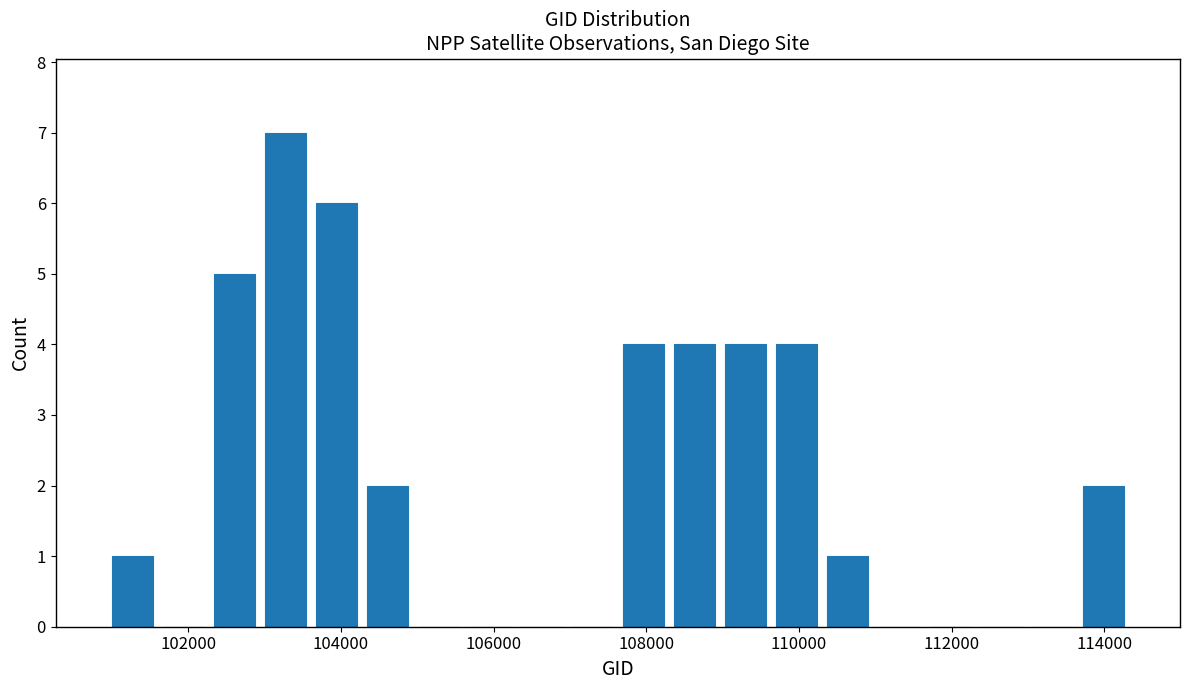

Read against the x-axis, roughly where is the centre of the tallest bar?

103200